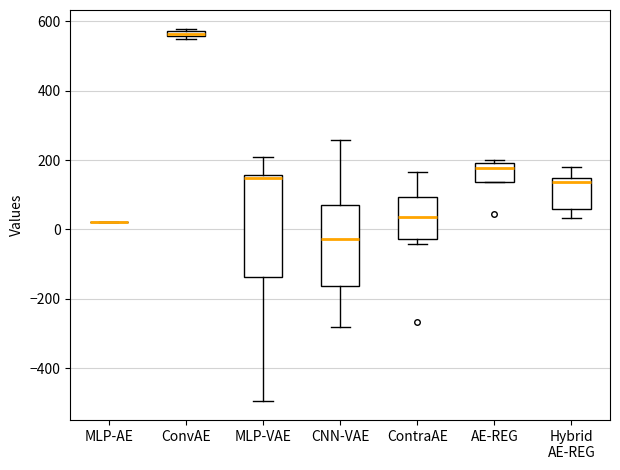

Where does the median line of the box for MLP-VAE sit on the y-axis? The values are not printed on the chart, so give them approximately, as read against the axis.

140